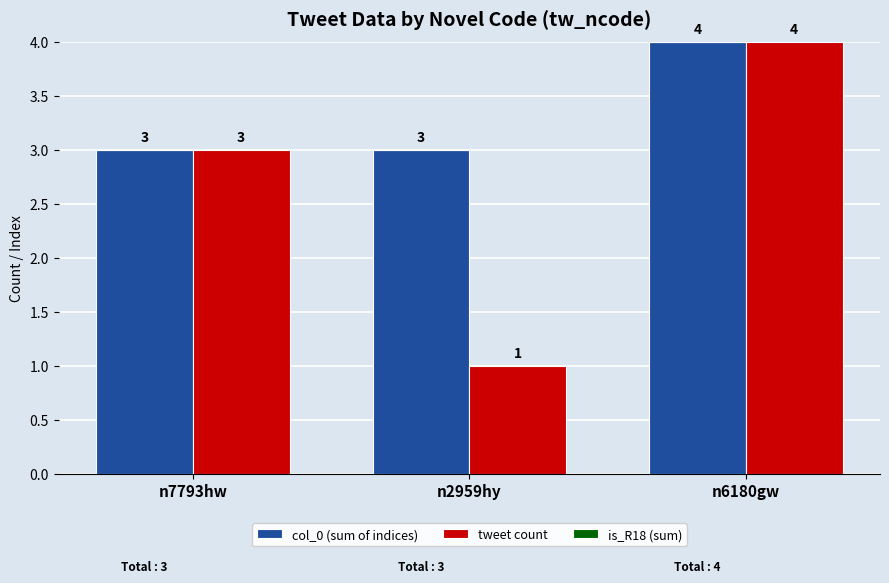

Which category has the highest value in the tweet count series?

n6180gw